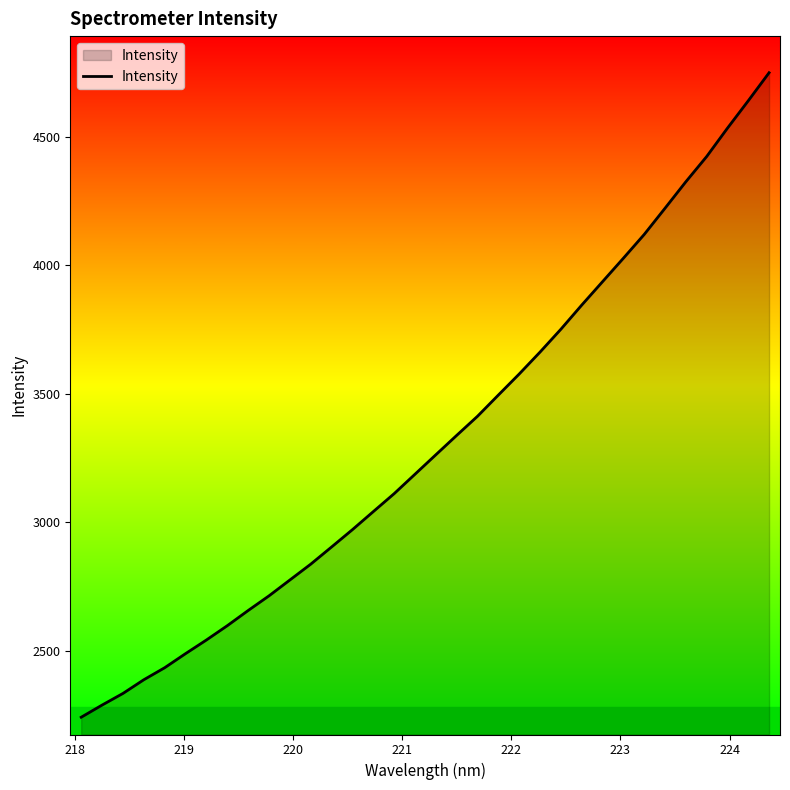

How many categories are shown in the chart?

34